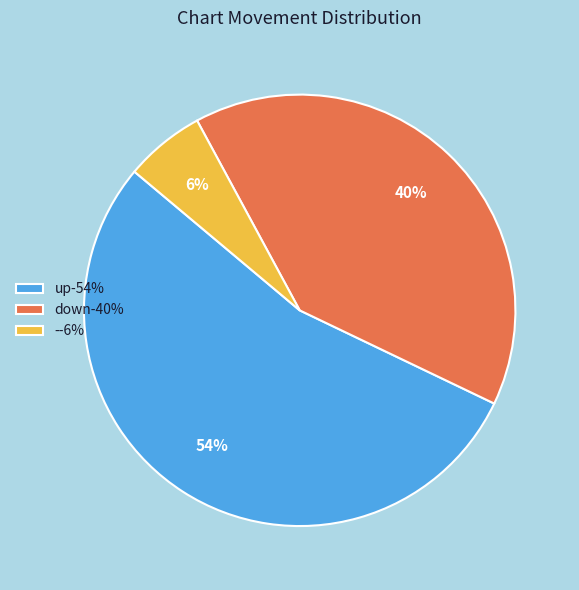

Is it true that down is 40% of the pie?

True